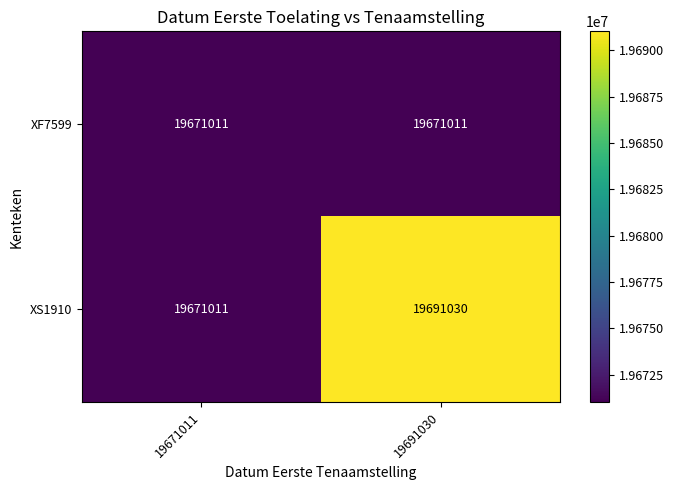

What is the sum of all XS1910 values?

39362041